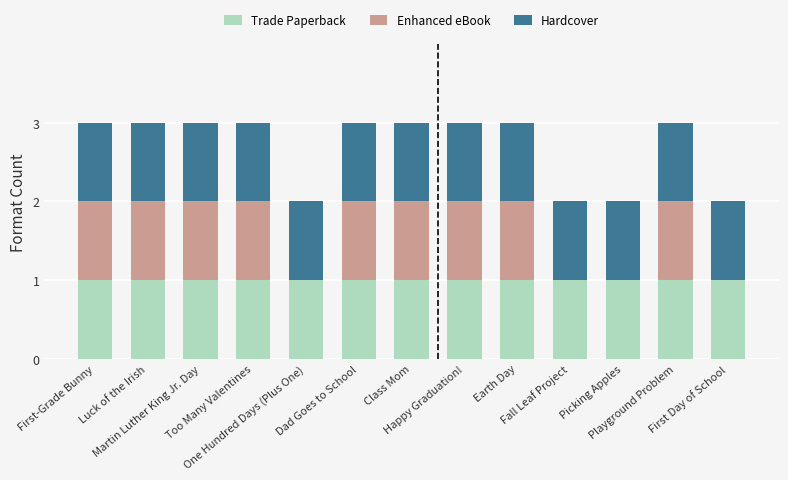

What are all the series names shown in the legend?

Trade Paperback, Enhanced eBook, Hardcover